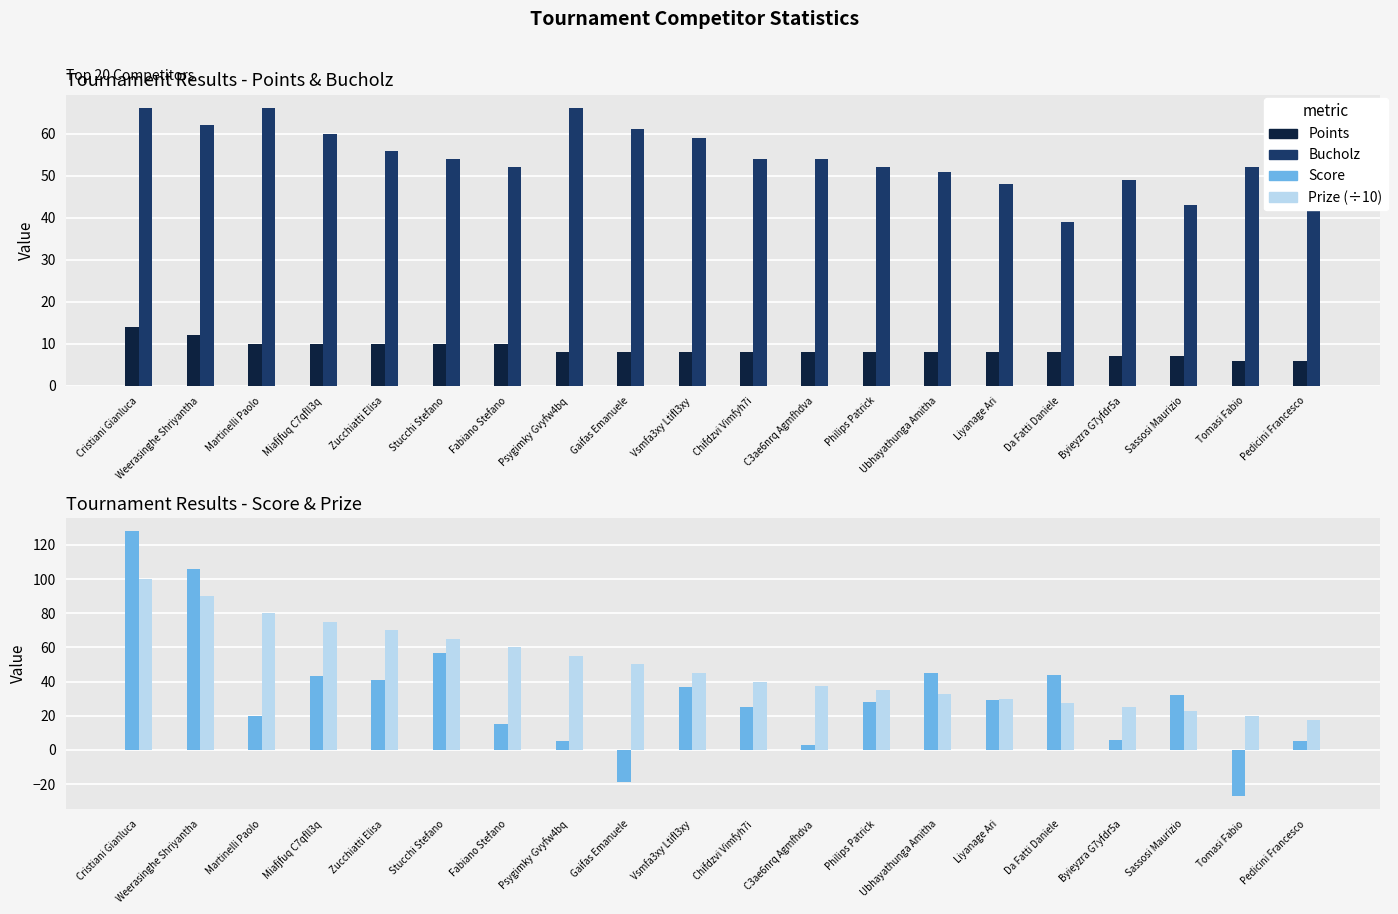

At Psygimky Gvyfw4bq, list the series in order from smallest to largest.

Score, Points, Prize (÷10), Bucholz